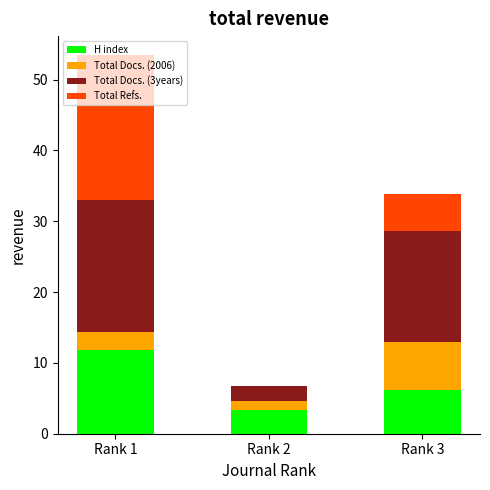

What is the sum of the H index values at Rank 1 and Rank 2?

15.2